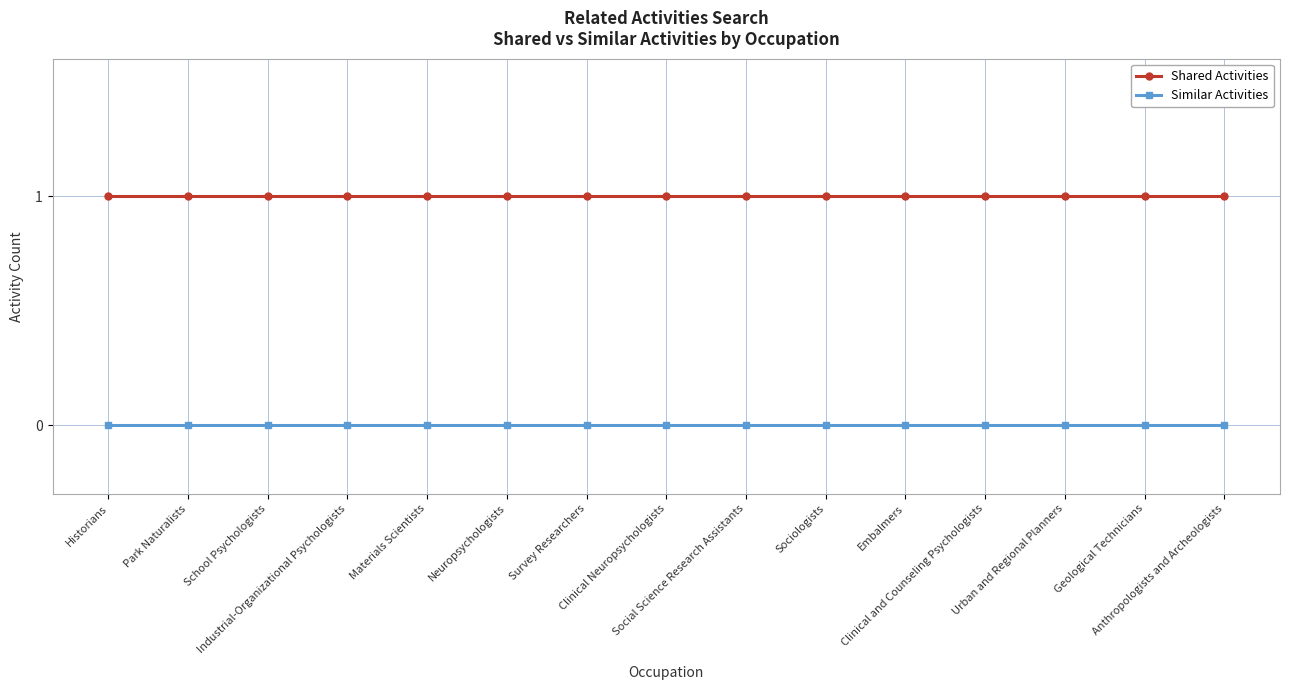

The value of Shared Activities at Neuropsychologists is 0. True or false?

False